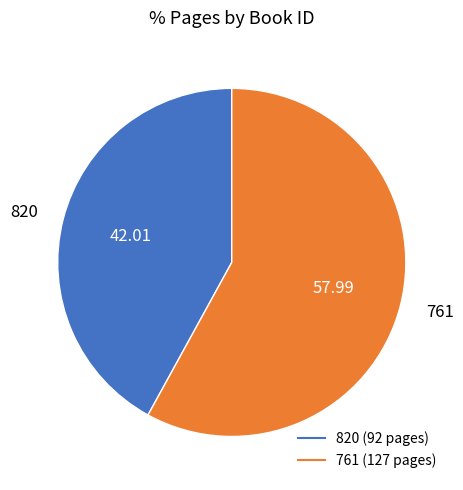

The 761 slice represents 70% of the pie. True or false?

False